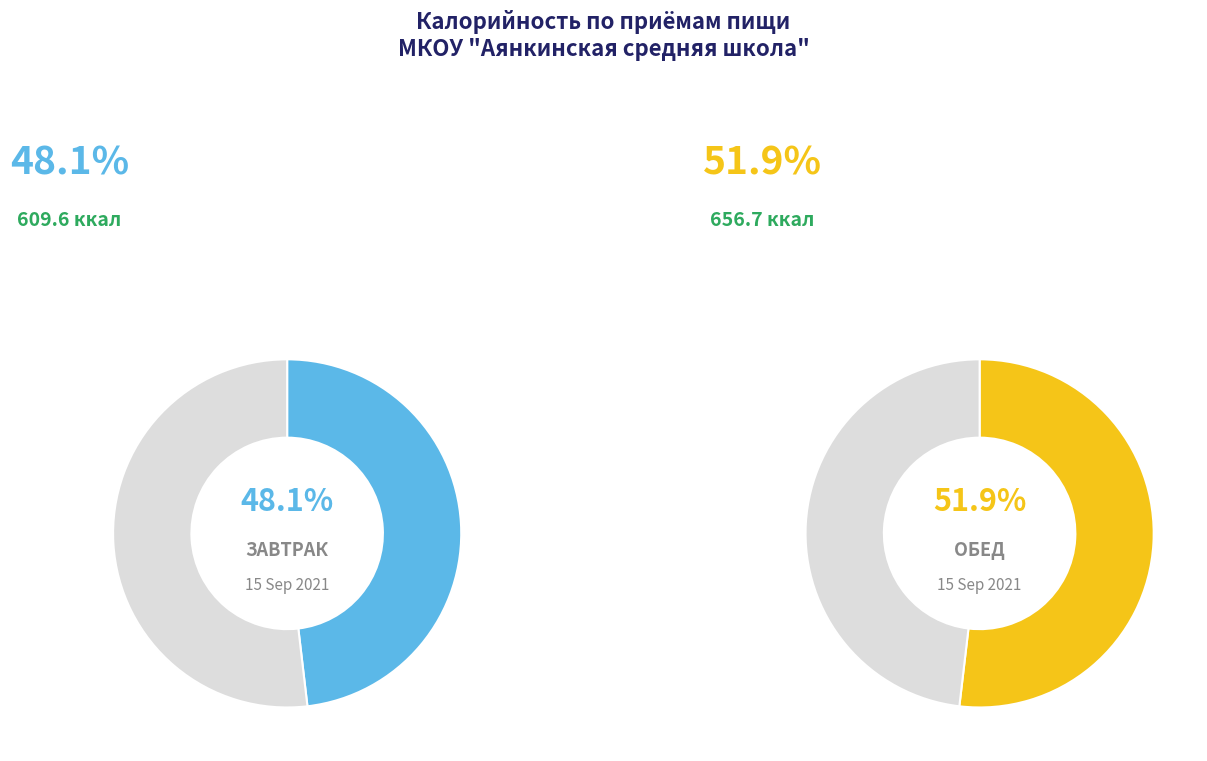

True or false: Завтрак 2 accounts for 12% of the total.

False